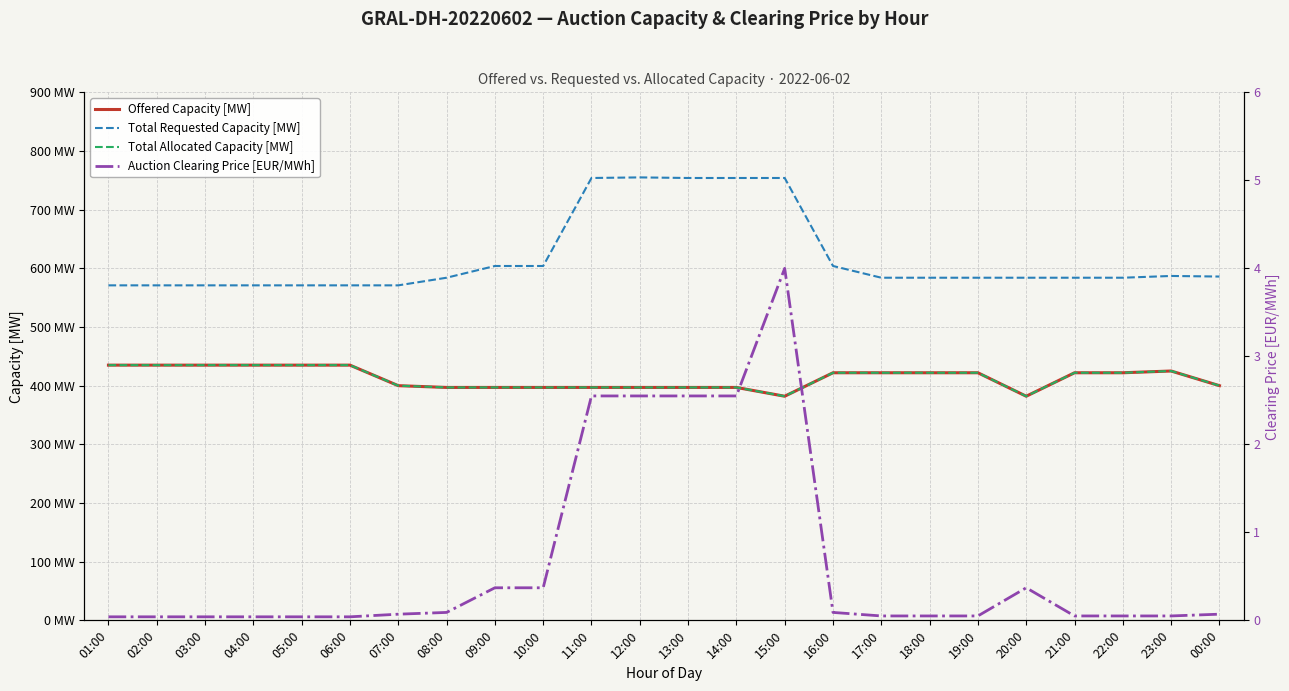

True or false: Total Requested Capacity [MW] has more than 1 interior local peaks.

True